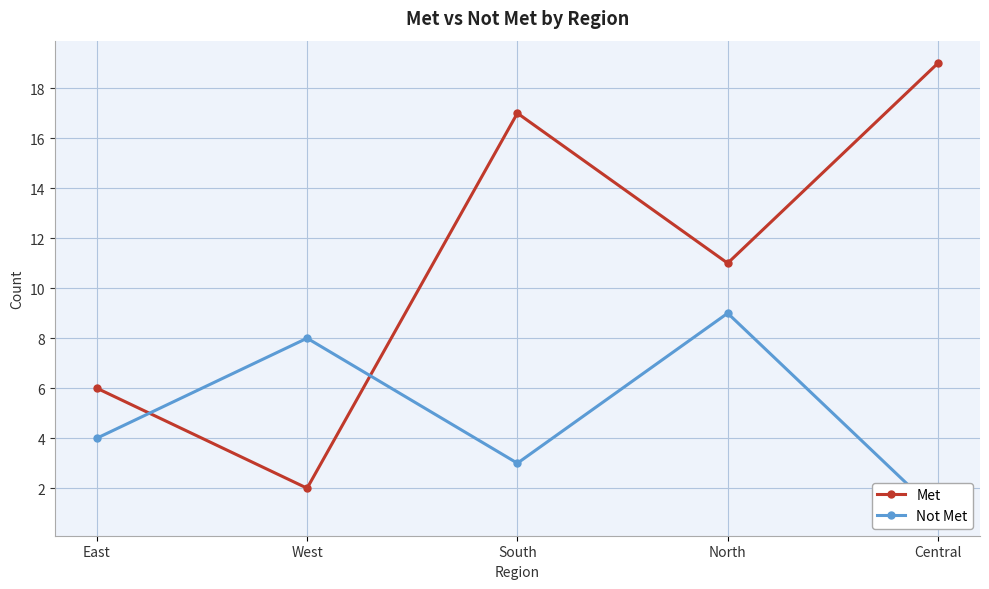

Which category has the highest value in the Not Met series?

North